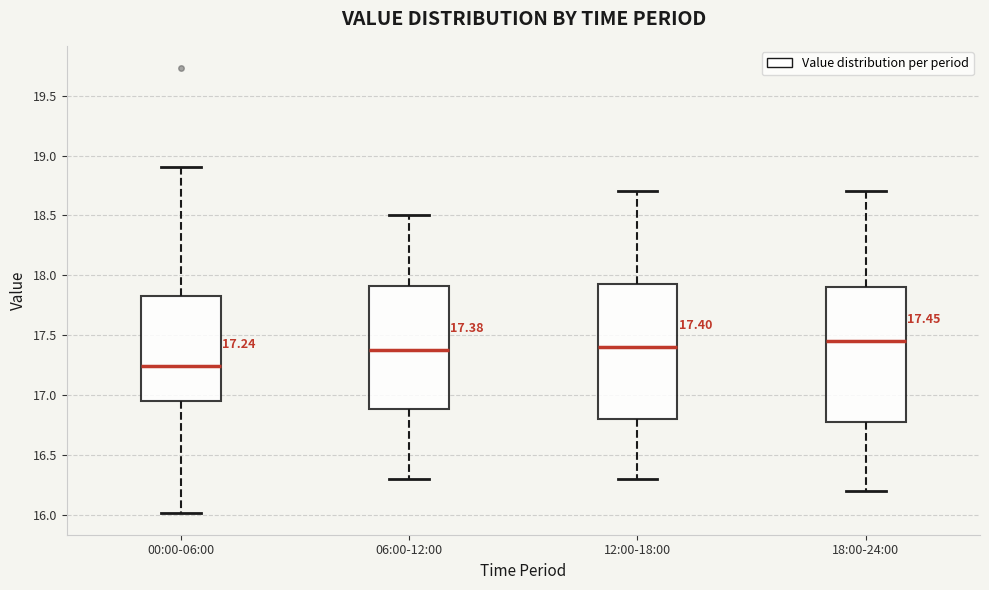

Which box's median line is the highest?

18:00-24:00